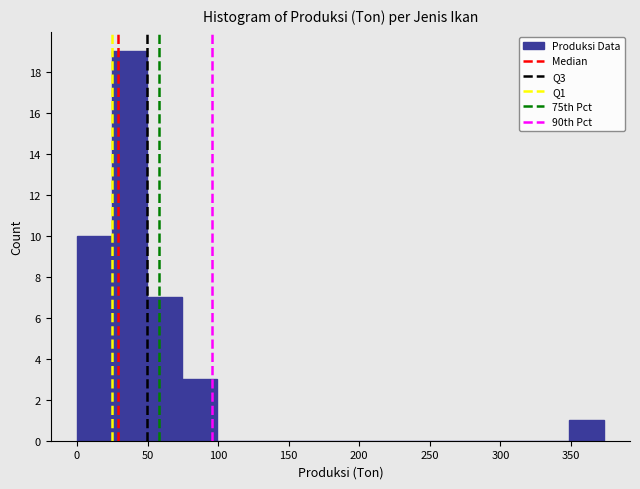

Reading left to right, transcribe this chart: for each bar, give the range it covers on the x-axis and its height. Neither the bar edges nor the heights are printed on the chart, so give them approximately, as read against the axes.

0 to 25: 10
25 to 50: 19
50 to 75: 7
75 to 100: 3
100 to 125: 0
125 to 150: 0
150 to 175: 0
175 to 200: 0
200 to 225: 0
225 to 250: 0
250 to 275: 0
275 to 300: 0
300 to 325: 0
325 to 350: 0
350 to 375: 1